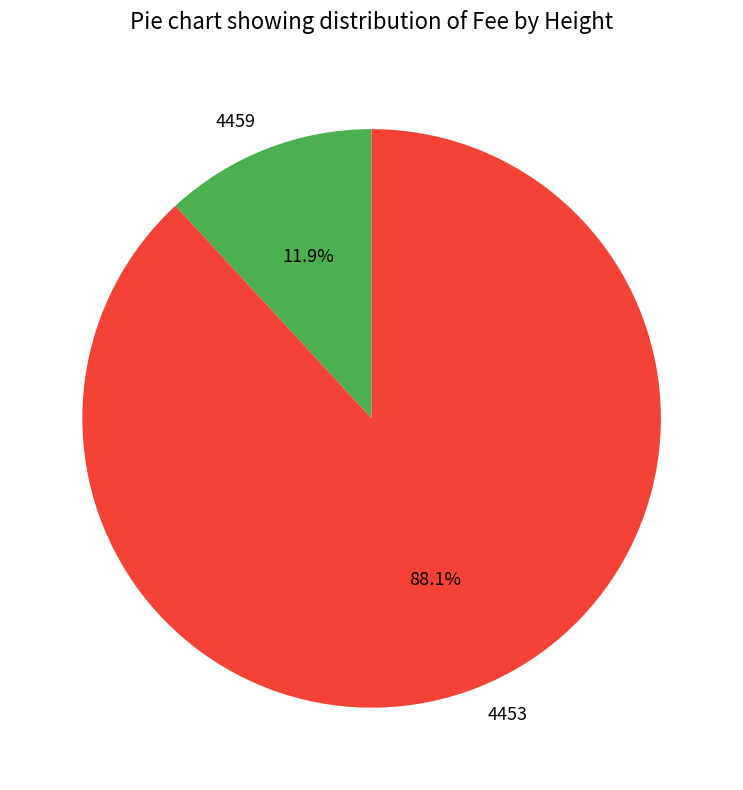

Is it true that 4459 is 12% of the pie?

True